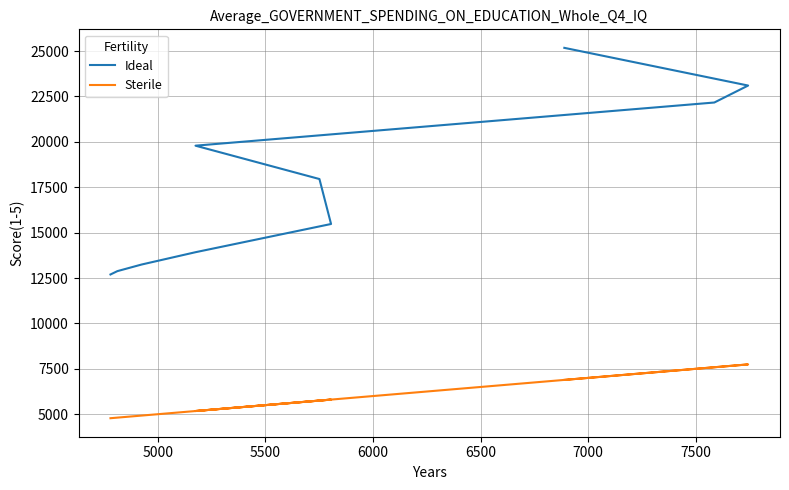

How many data points does each series have?

10